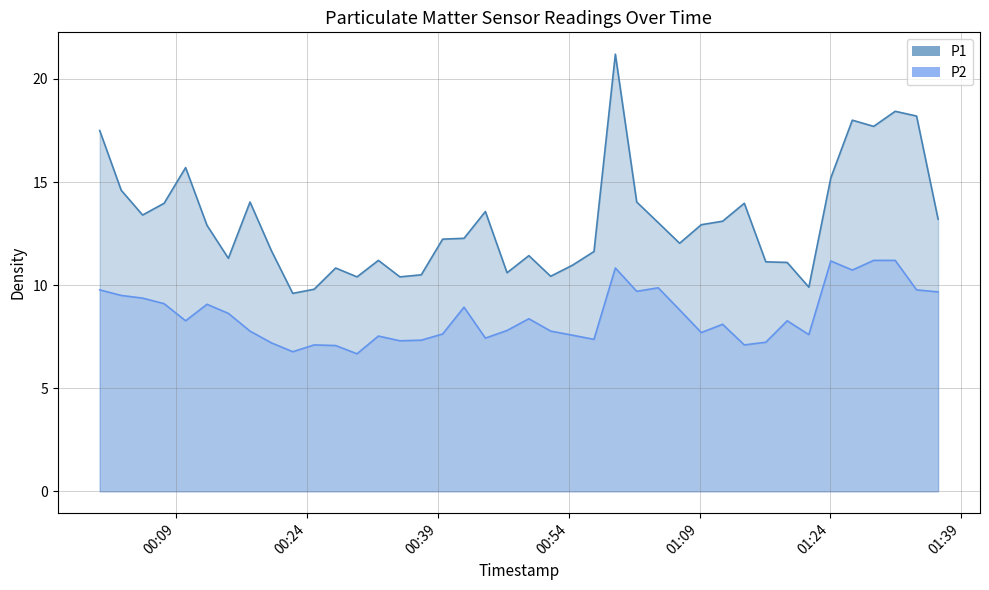

What is the difference between the P1 values at 2022-07-23T01:28:58 and 2022-07-23T01:01:48?

3.7